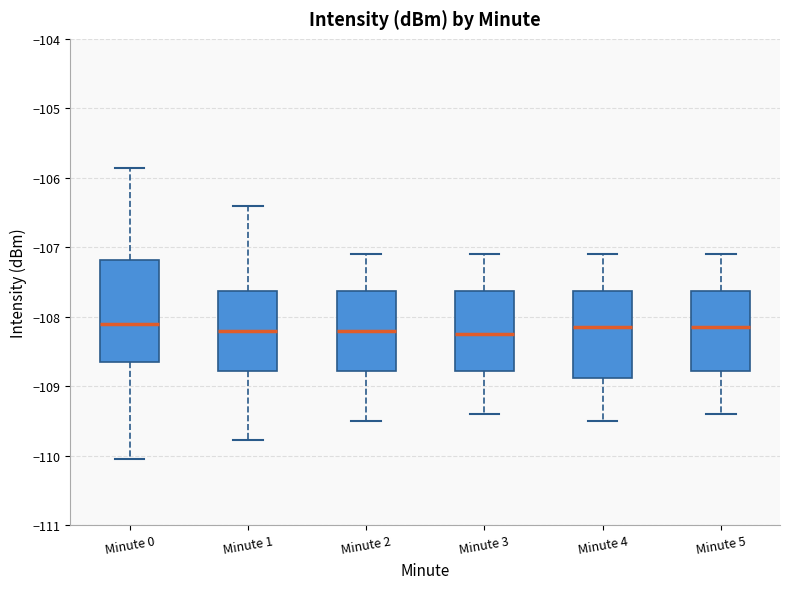

Reading left to right, transcribe this box plot: for each box, give where its median line is, the range the box spans, and where its two whiskers end, as read against the y-axis. The values are not printed on the chart, so give them approximately, as read against the axis.

Minute 0: median -108.1, box -108.7 to -107.2, whiskers -110.0 to -105.9
Minute 1: median -108.2, box -108.8 to -107.6, whiskers -109.8 to -106.4
Minute 2: median -108.2, box -108.8 to -107.6, whiskers -109.5 to -107.1
Minute 3: median -108.2, box -108.8 to -107.6, whiskers -109.4 to -107.1
Minute 4: median -108.1, box -108.9 to -107.6, whiskers -109.5 to -107.1
Minute 5: median -108.1, box -108.8 to -107.6, whiskers -109.4 to -107.1